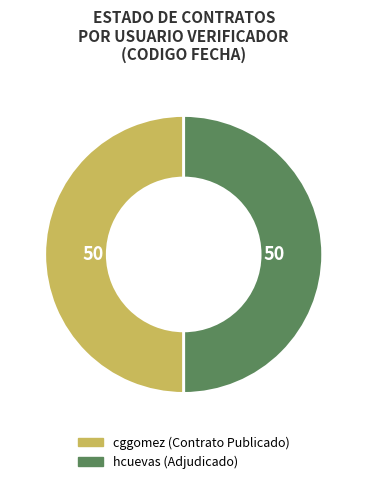

Is it true that cggomez is 50% of the pie?

True